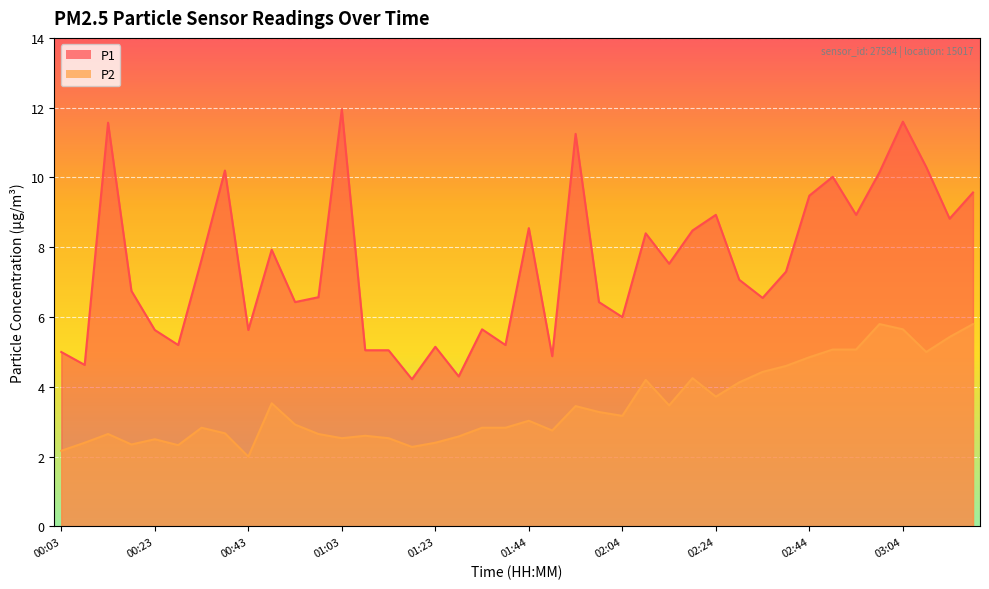

Reading left to right, transcribe all the data shown in this chart.

P1: 00:03=5.0	00:08=4.6	00:13=11.6	00:18=6.8	00:23=5.6	00:28=5.2	00:33=7.7	00:38=10.2	00:43=5.6	00:48=7.9	00:53=6.4	00:58=6.6	01:03=11.9	01:08=5.0	01:13=5.0	01:18=4.2	01:23=5.2	01:28=4.3	01:34=5.7	01:39=5.2	01:44=8.6	01:49=4.9	01:54=11.2	01:59=6.4	02:04=6.0	02:09=8.4	02:14=7.5	02:19=8.5	02:24=8.9	02:29=7.1	02:34=6.5	02:39=7.3	02:44=9.5	02:49=10.0	02:54=8.9	02:59=10.2	03:04=11.6	03:09=10.3	03:14=8.8	03:19=9.6
P2: 00:03=2.2	00:08=2.4	00:13=2.6	00:18=2.4	00:23=2.5	00:28=2.3	00:33=2.8	00:38=2.7	00:43=2.0	00:48=3.5	00:53=2.9	00:58=2.6	01:03=2.5	01:08=2.6	01:13=2.5	01:18=2.3	01:23=2.4	01:28=2.6	01:34=2.8	01:39=2.8	01:44=3.0	01:49=2.8	01:54=3.5	01:59=3.3	02:04=3.2	02:09=4.2	02:14=3.5	02:19=4.2	02:24=3.7	02:29=4.1	02:34=4.4	02:39=4.6	02:44=4.8	02:49=5.1	02:54=5.1	02:59=5.8	03:04=5.7	03:09=5.0	03:14=5.4	03:19=5.8